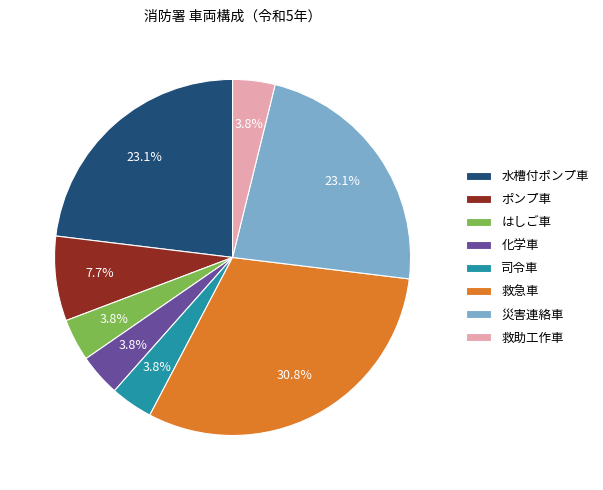

Is there a majority slice in this chart?

No